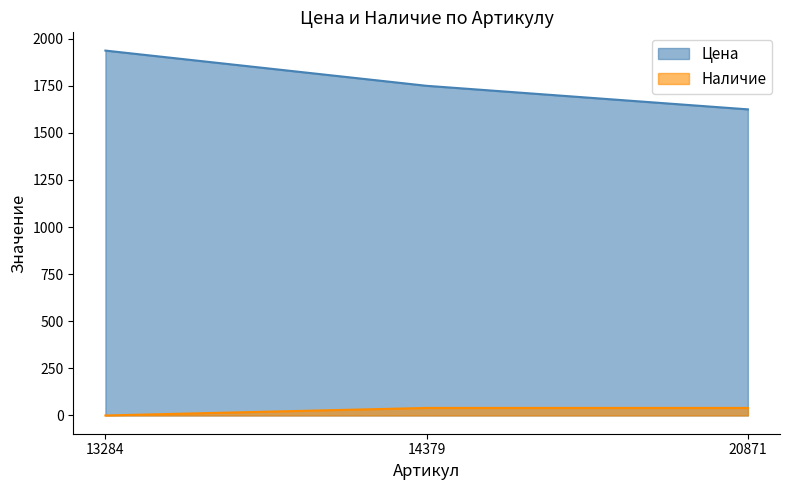

Where is Наличие nearest to the value 20?

13284